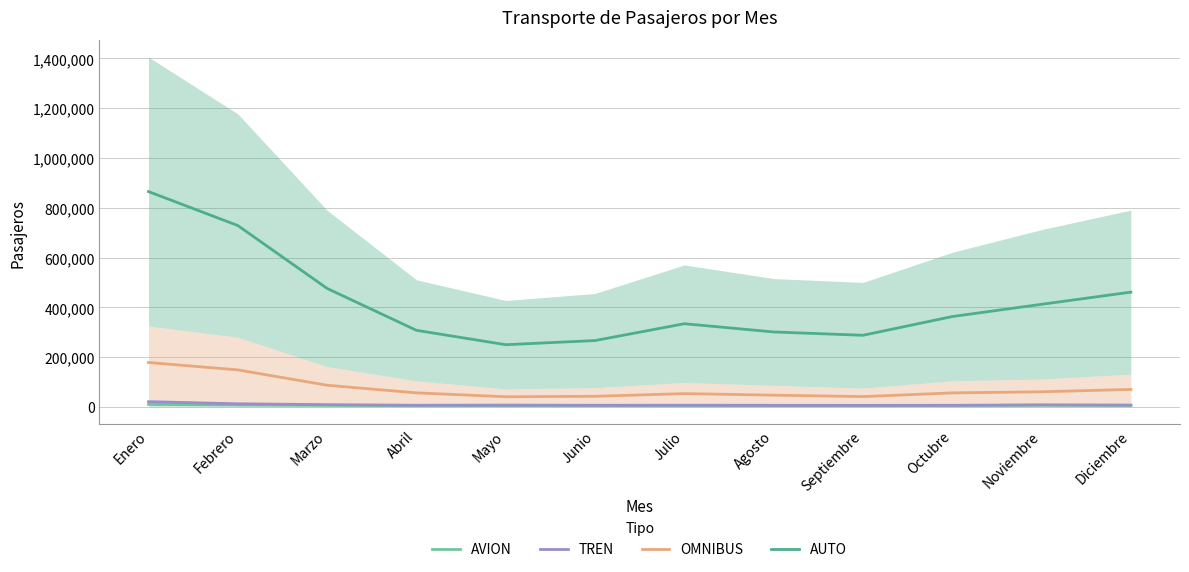

At Junio, list the series in order from smallest to largest.

AVION, TREN, OMNIBUS, AUTO